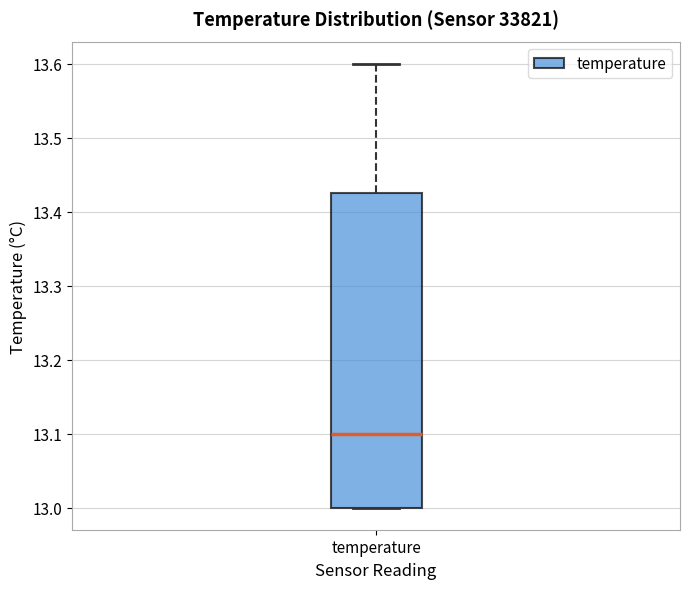

Read this box plot against the y-axis: the position of the median line, the range covered by the box, and the ends of both whiskers. The values are not printed on the chart, so give them approximately, as read against the axis.

median 13.10, box 13.00 to 13.43, whiskers 13.00 to 13.60